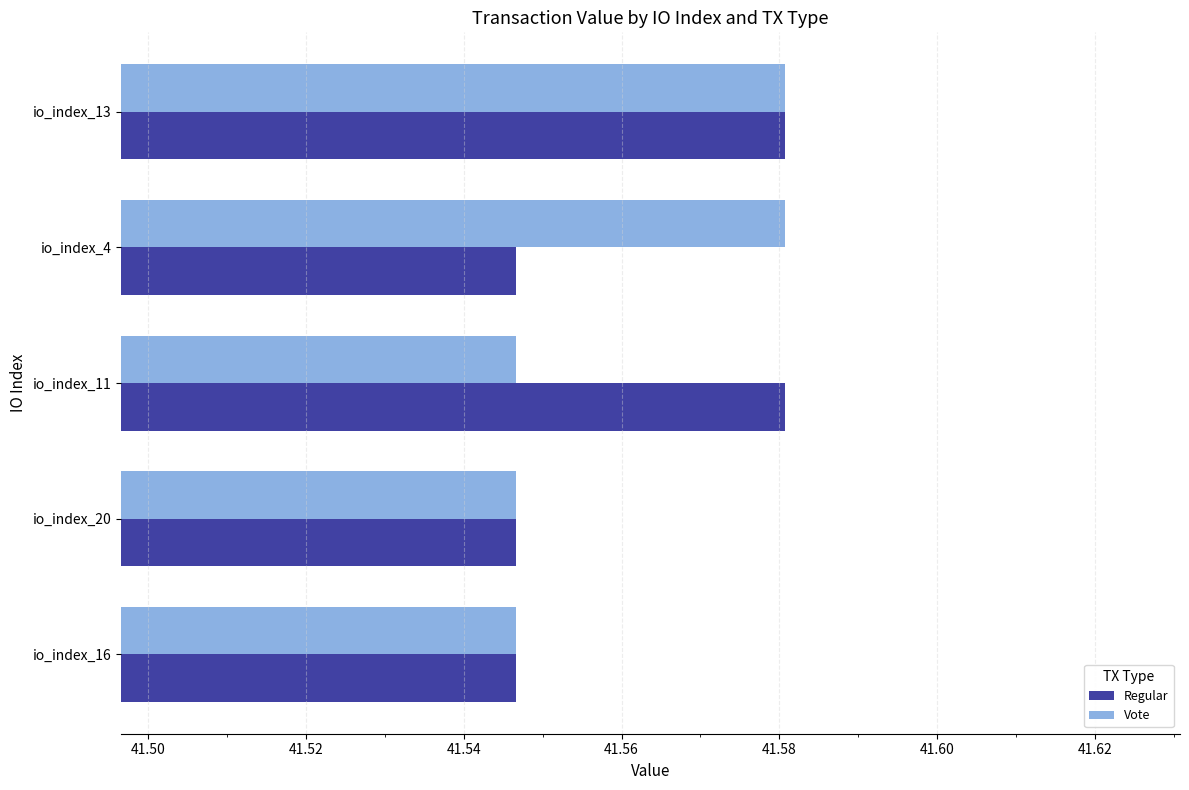

How many Regular values are between 41 and 42?

5